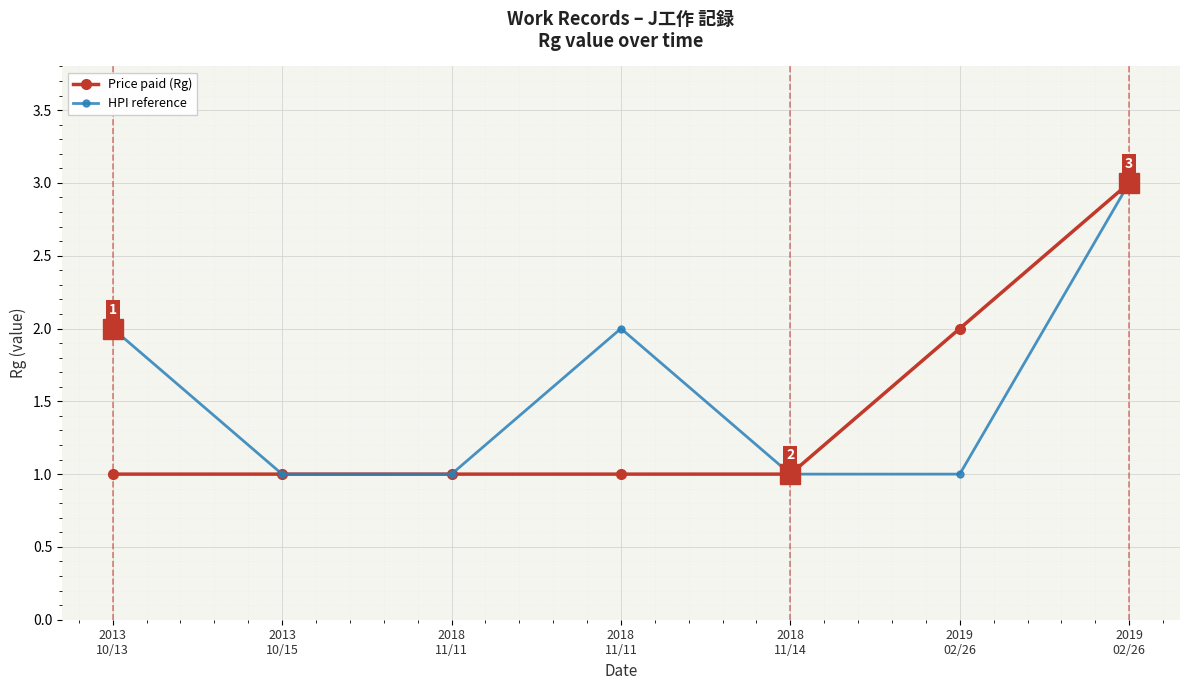

Count the number of categories in the chart.

7